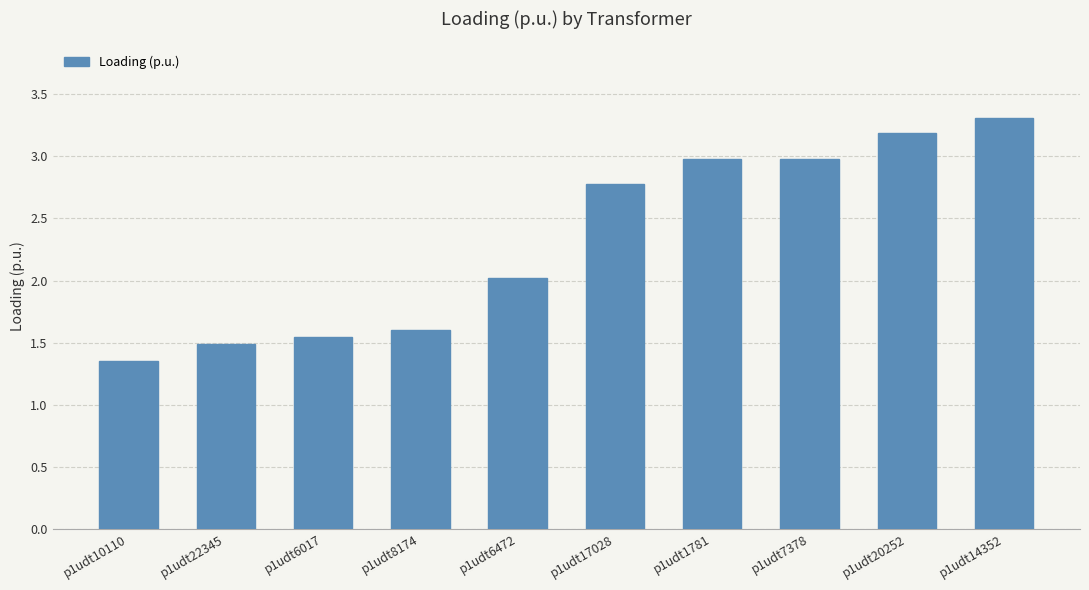

What position from the right is p1udt22345?

9